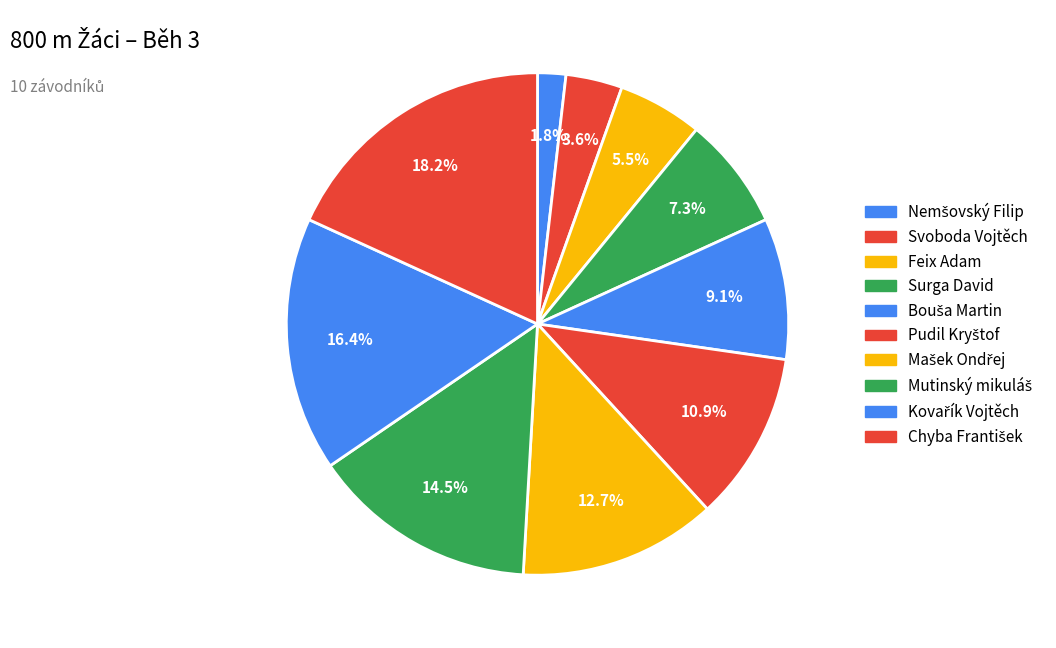

To the nearest percent, what is the average slice percentage?

10%